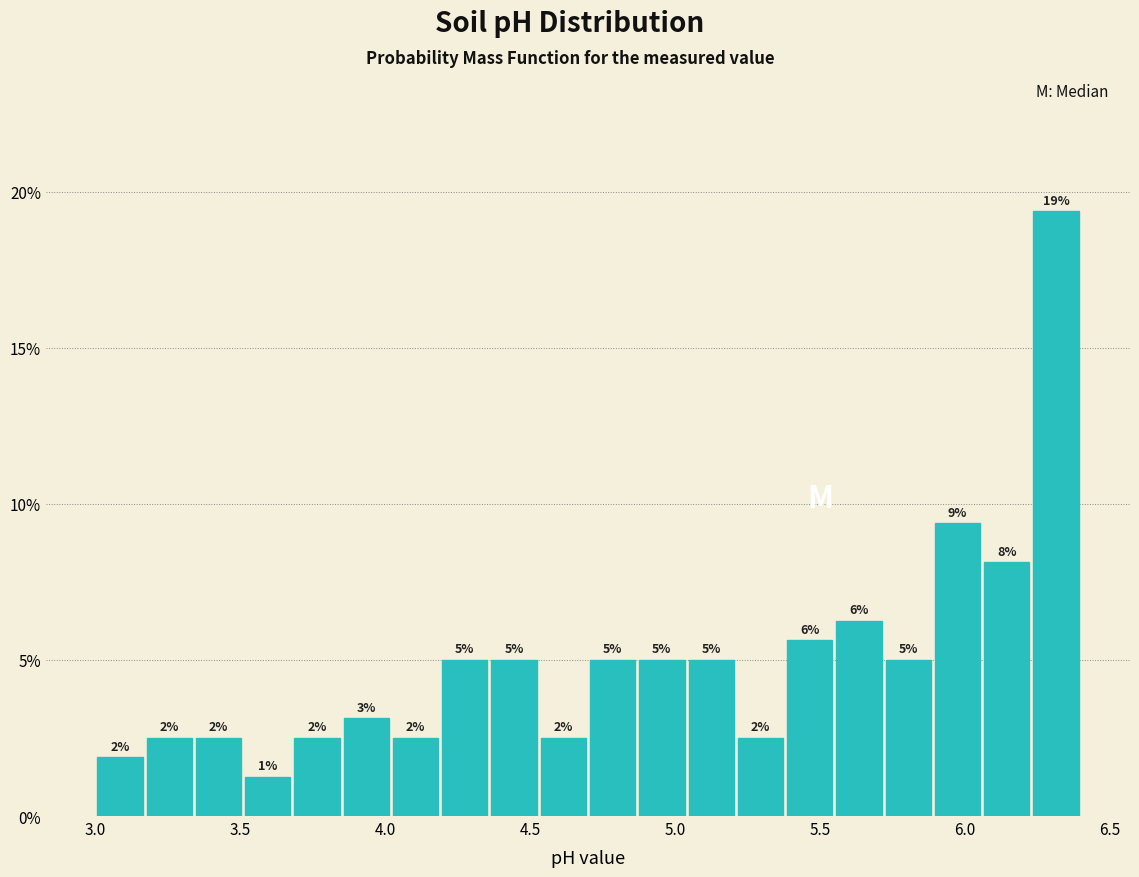

Read against the x-axis, roughly where is the centre of the tallest bar?

6.30